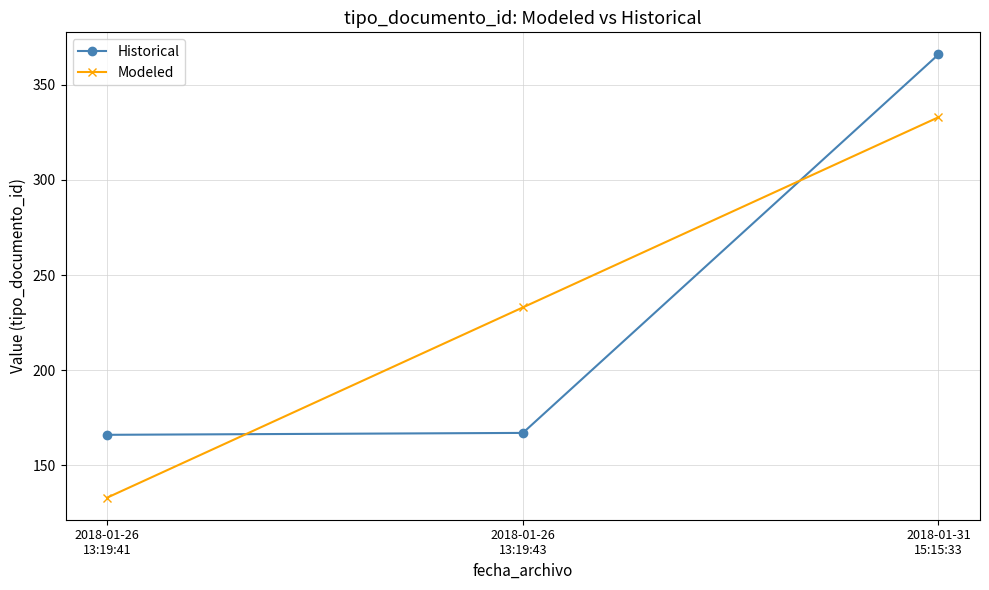

The Historical series shows 166.0 at 2018-01-26
13:19:41. True or false?

True